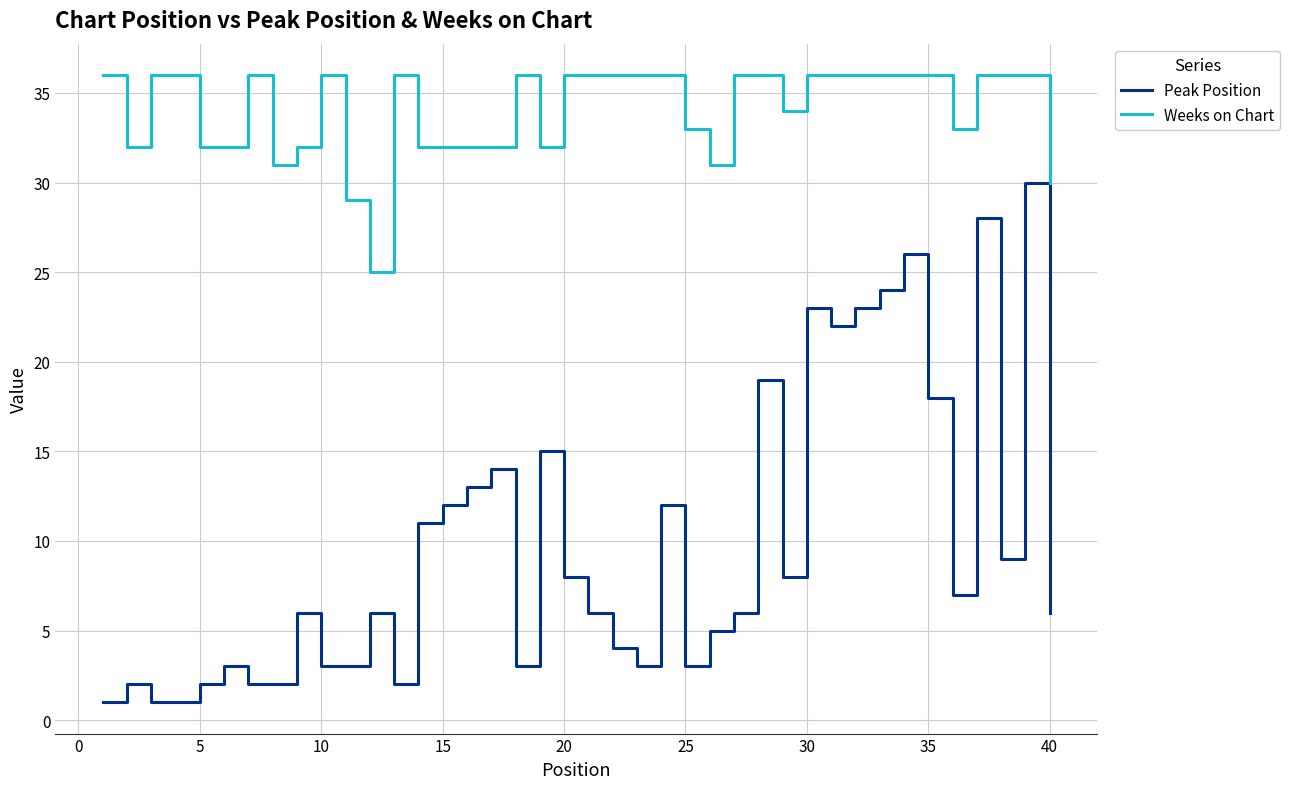

List the series in order of their overall mean, highest first.

Weeks on Chart, Peak Position